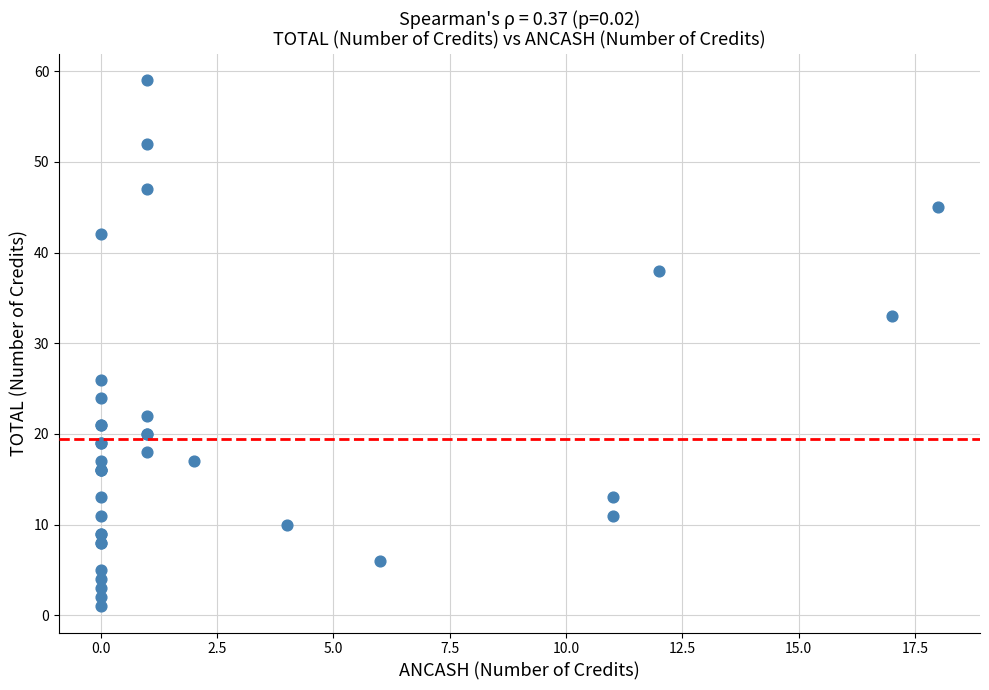

What Y value in the scatter plot is closest to 30?

33